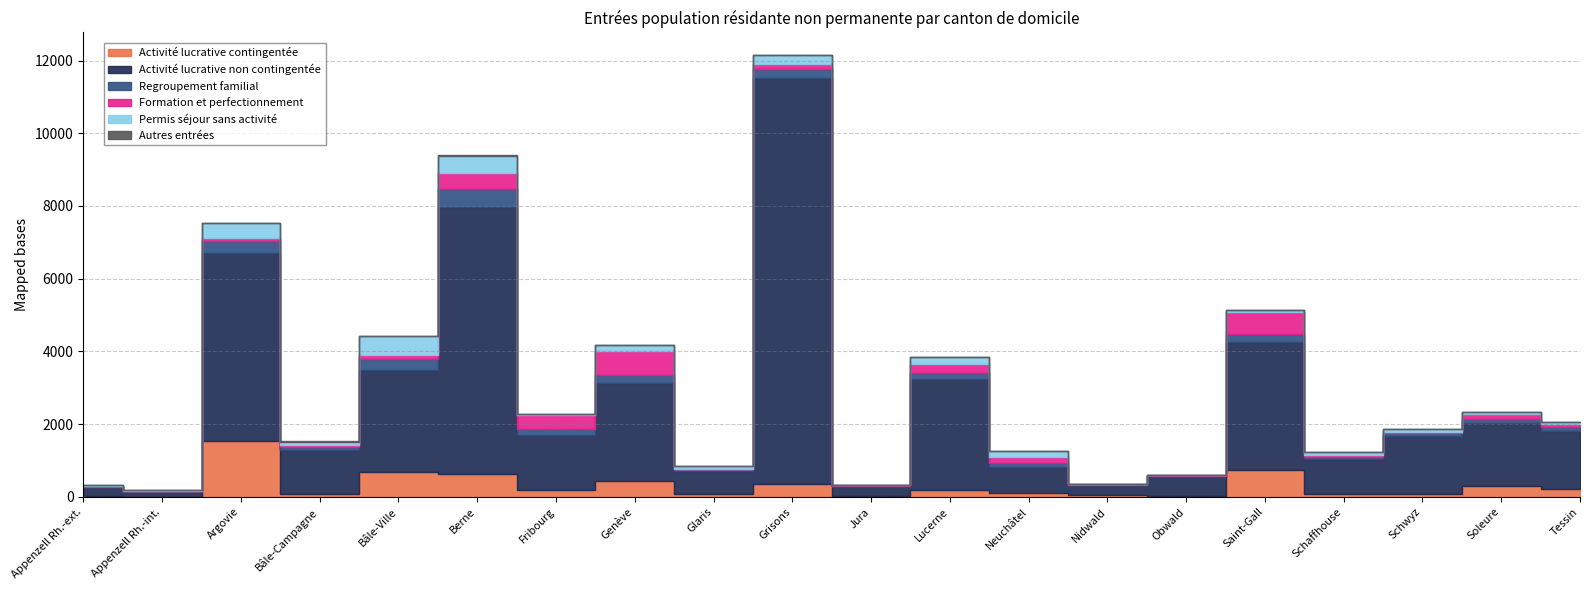

Which has a higher value, Bâle-Ville or Schwyz?

Bâle-Ville